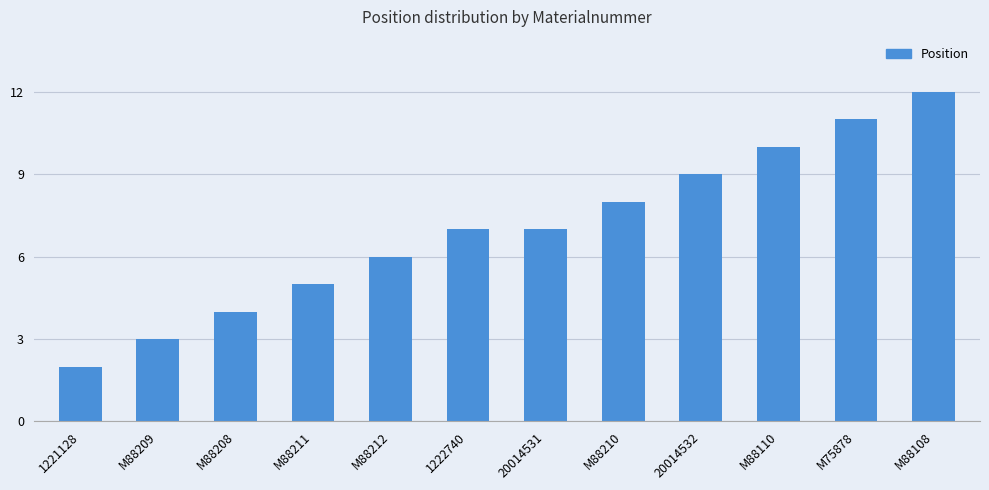

What is the change in value from 20014531 to 20014532?

+2